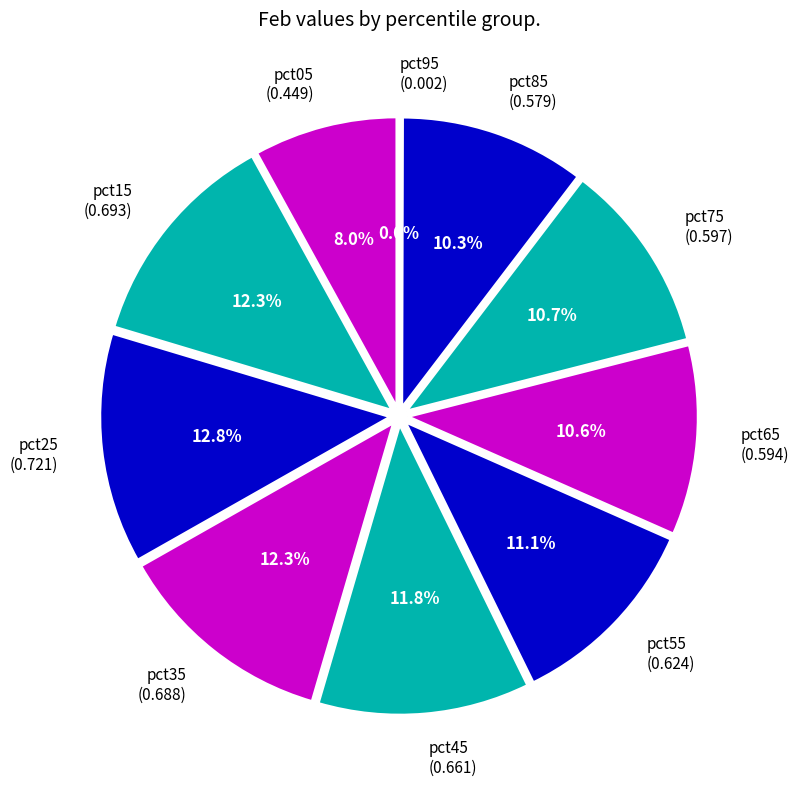

What percentage is the pct35 slice, to the nearest percent?

12%